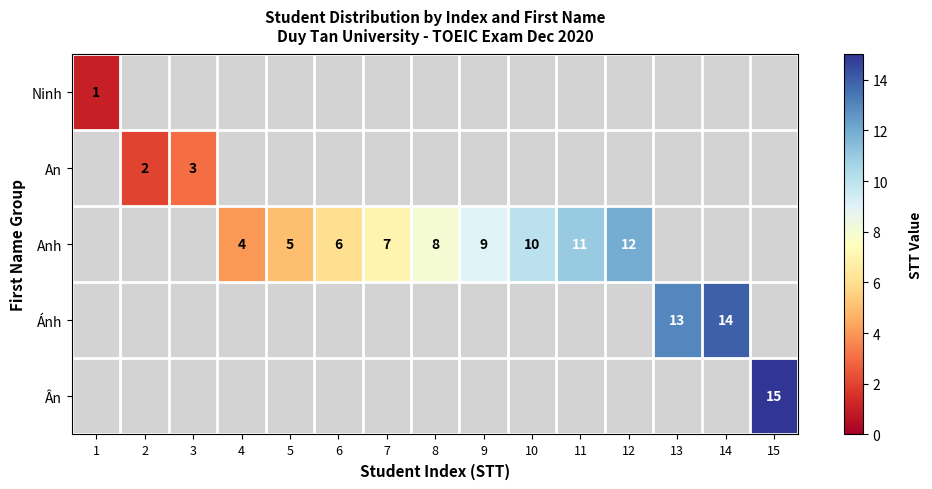

The value of Anh at 4 is 4. True or false?

True